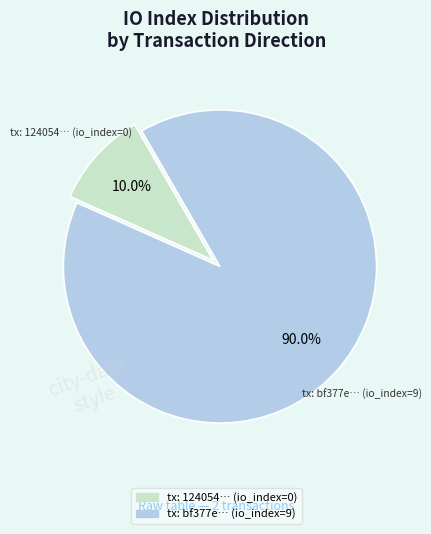

How many segments does this pie chart have?

2